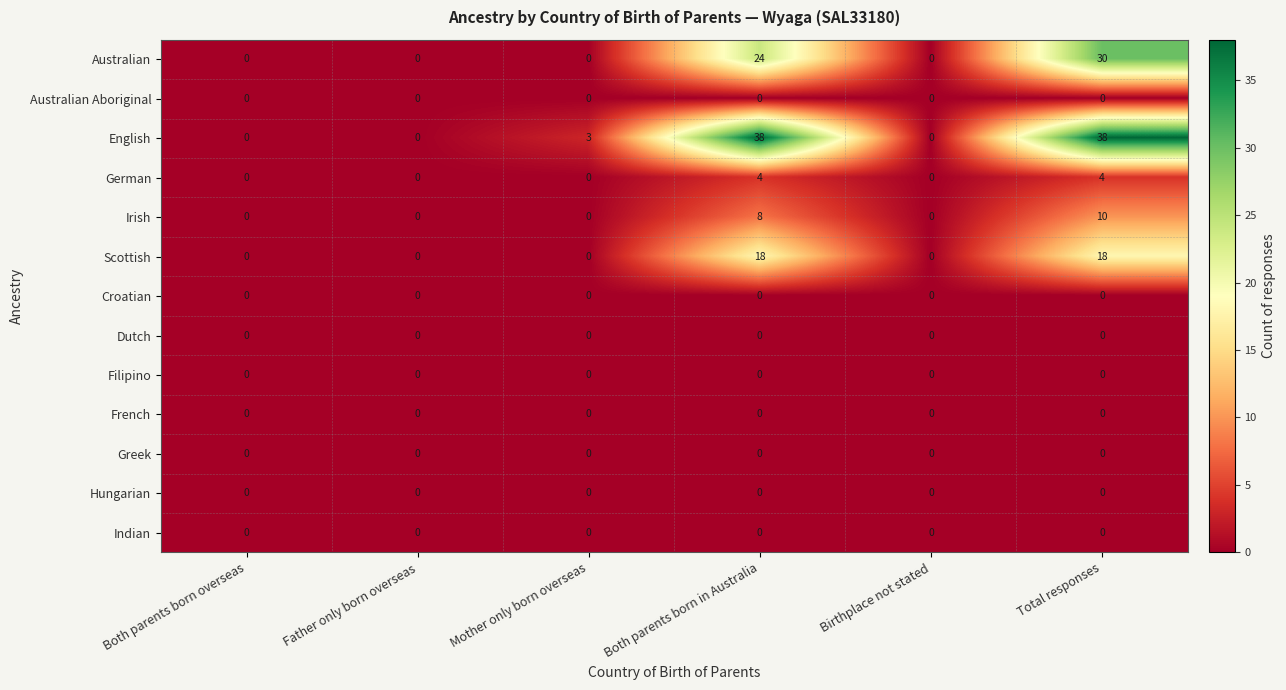

At which category is the sum across all series the highest?

Total responses